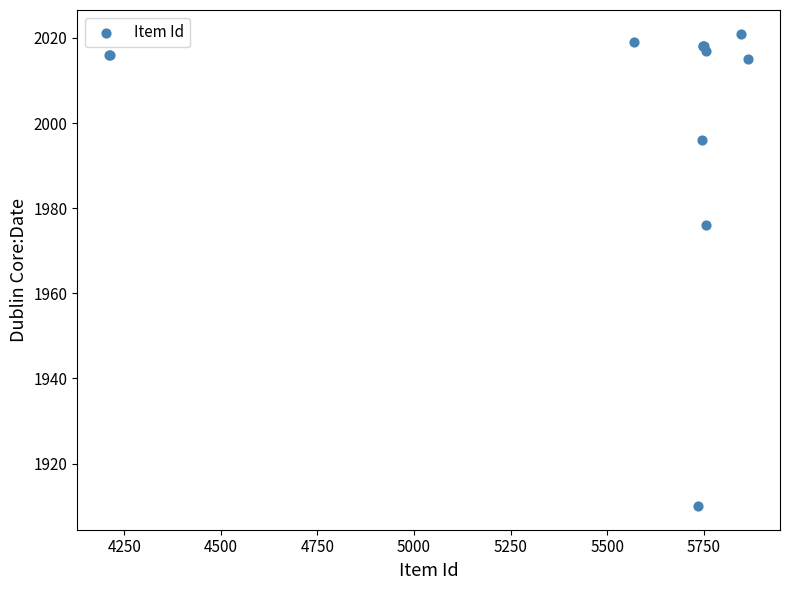

What Y value in the scatter plot is closest to 1965?

1976